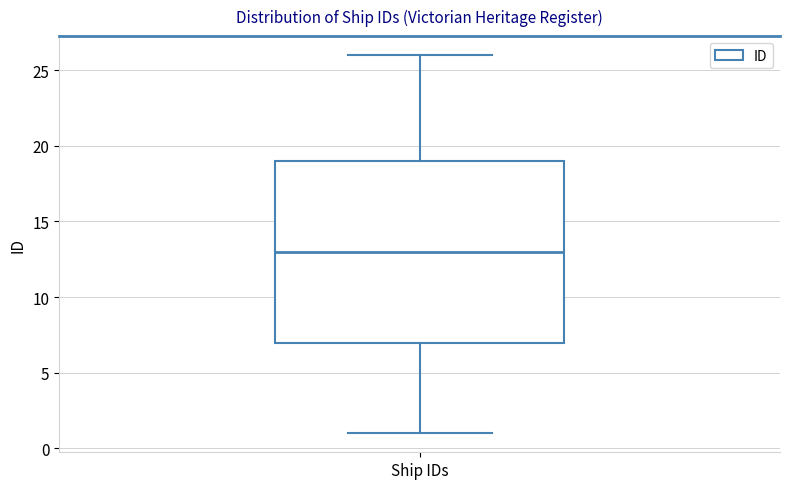

Transcribe this box plot: give where the median line is, the range the box spans, and where the two whiskers end, as read against the y-axis. The values are not printed on the chart, so give them approximately, as read against the axis.

median 13, box 7 to 19, whiskers 1 to 26